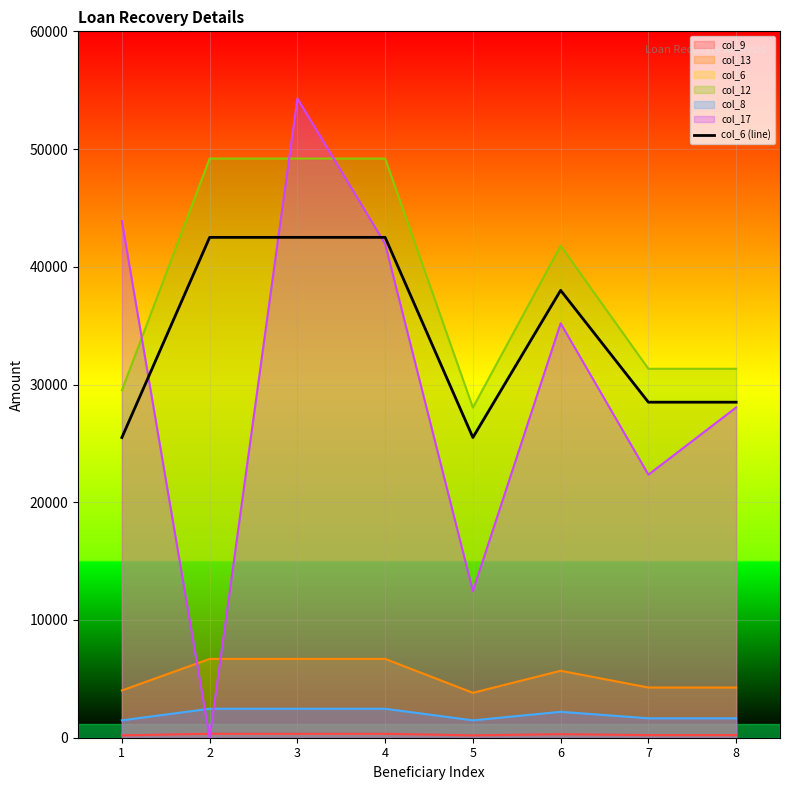

At which category does the chart reach its peak across all series?

2